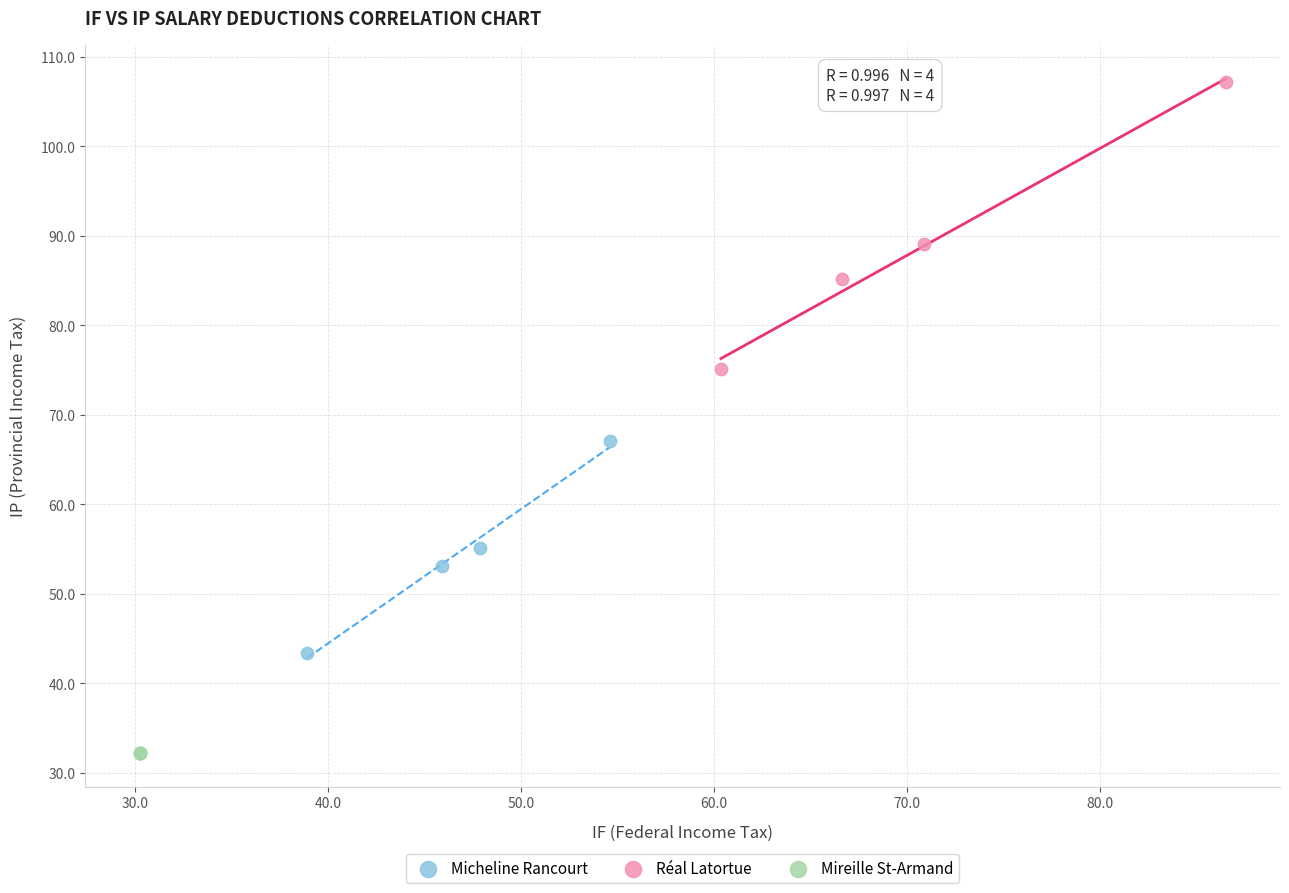

What are all the series names shown in the legend?

Micheline Rancourt, Réal Latortue, Mireille St-Armand